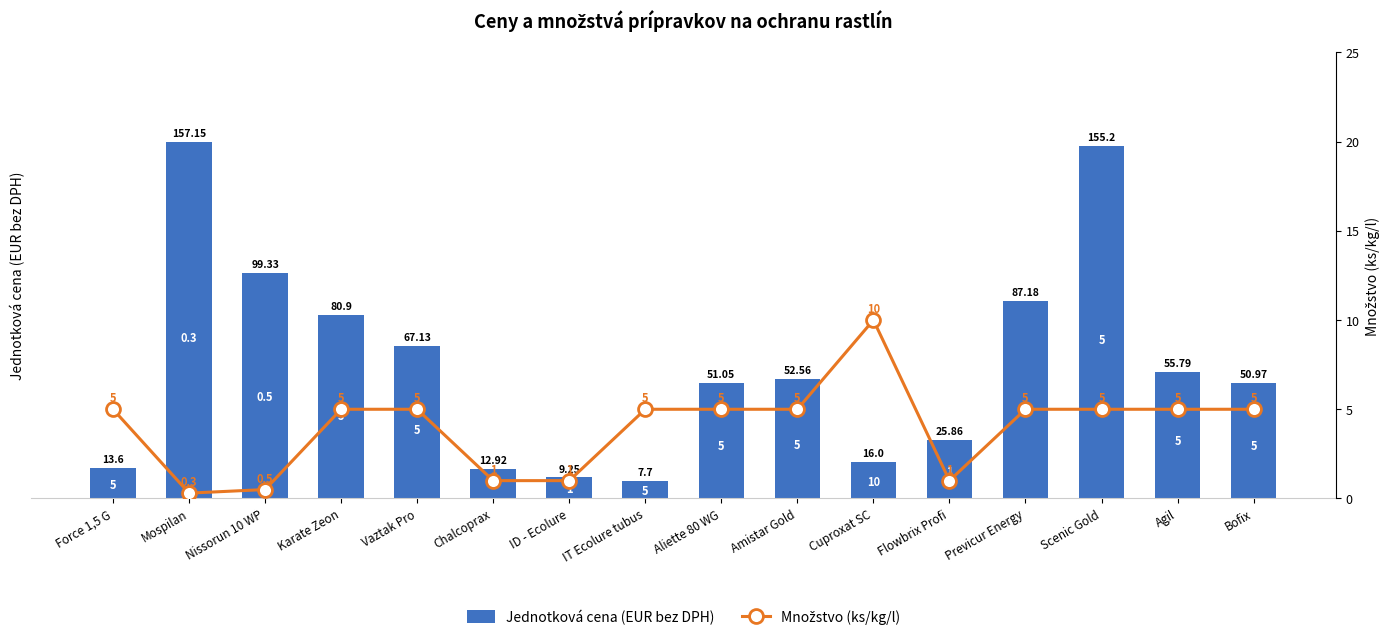

Which has a higher value, Karate Zeon or Flowbrix Profi?

Karate Zeon